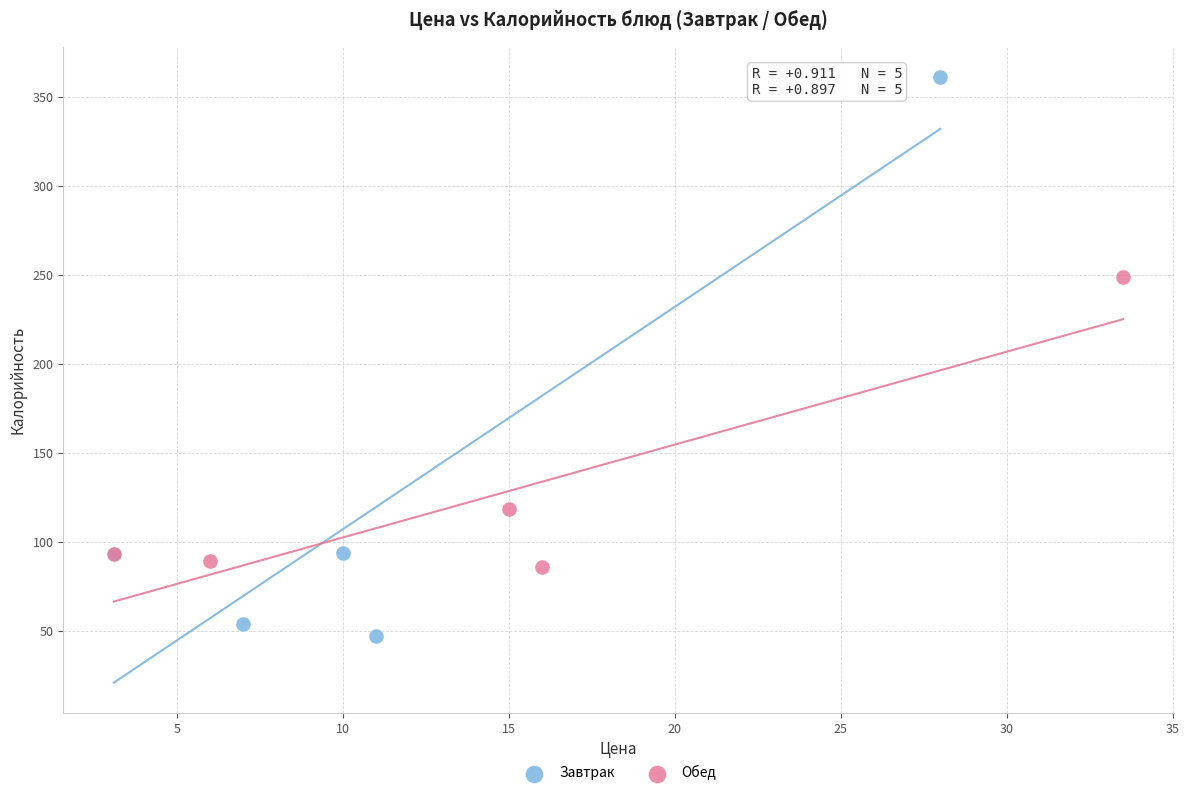

Which series contains the lowest Y value?

Завтрак